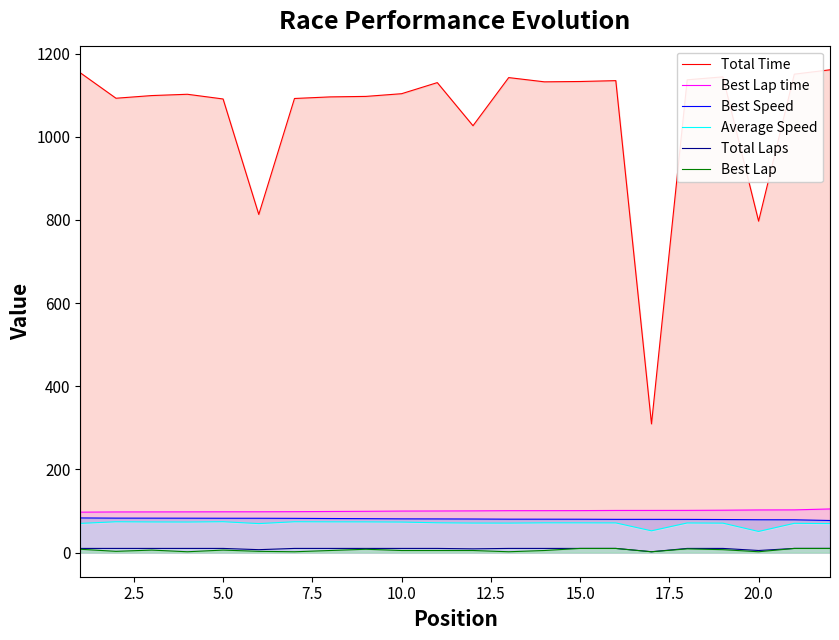

Does the chart have visible grid lines?

No